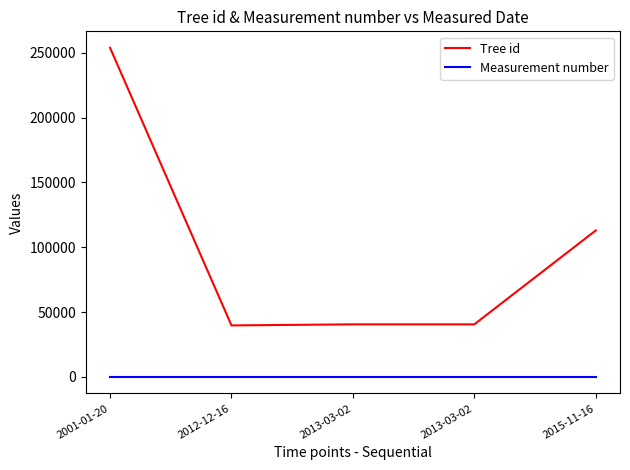

Rank the series at 2001-01-20 from highest to lowest value.

Tree id, Measurement number